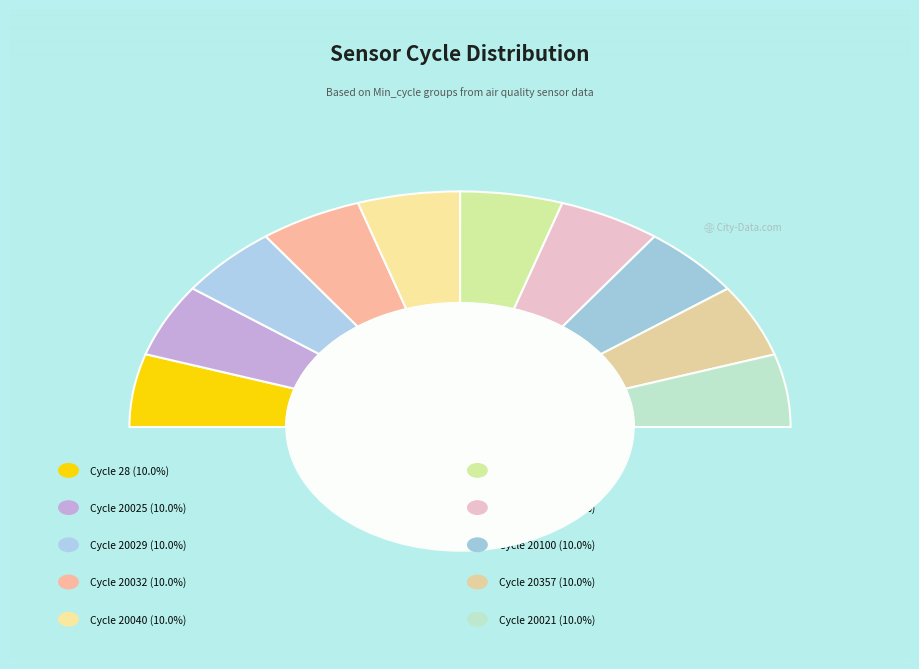

How many slices are in this pie chart?

10